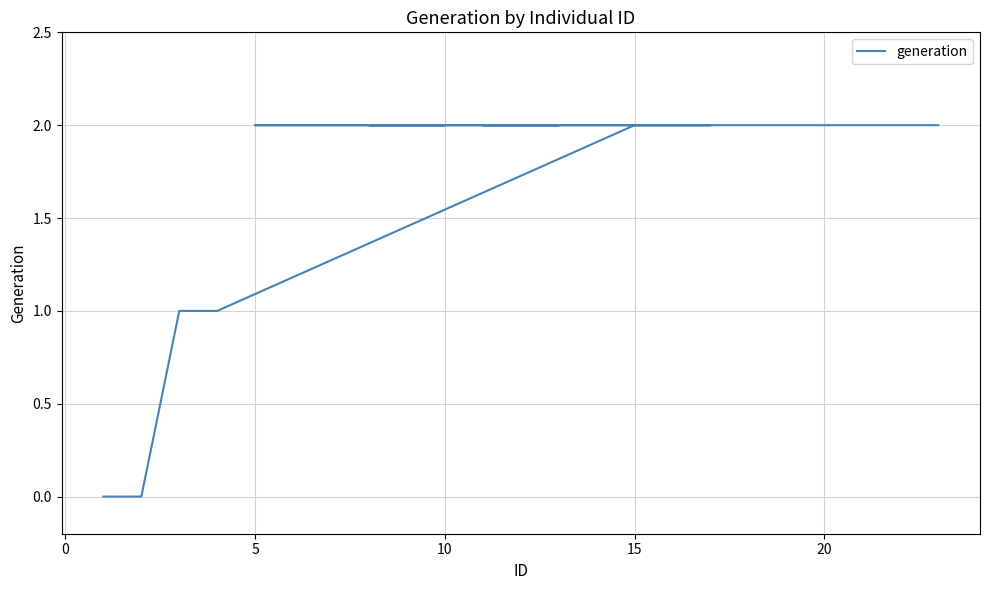

What is the sum of all values?

34